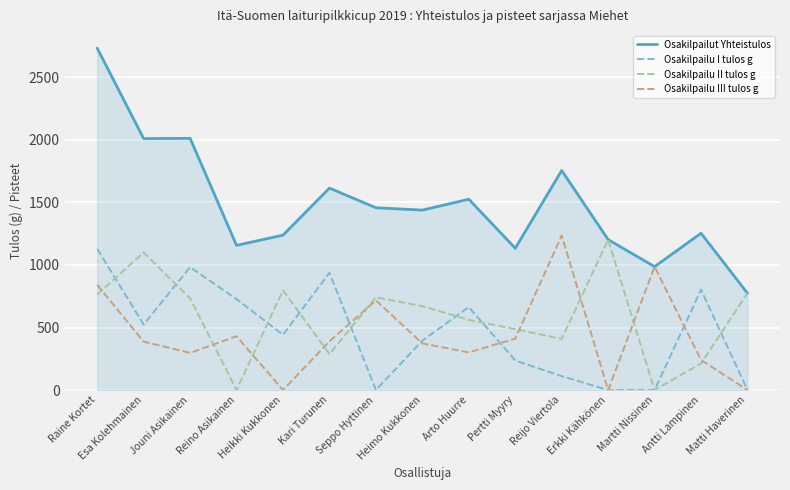

Between which two adjacent categories do Osakilpailu I tulos g and Osakilpailu II tulos g first intersect?

Raine Kortet and Esa Kolehmainen